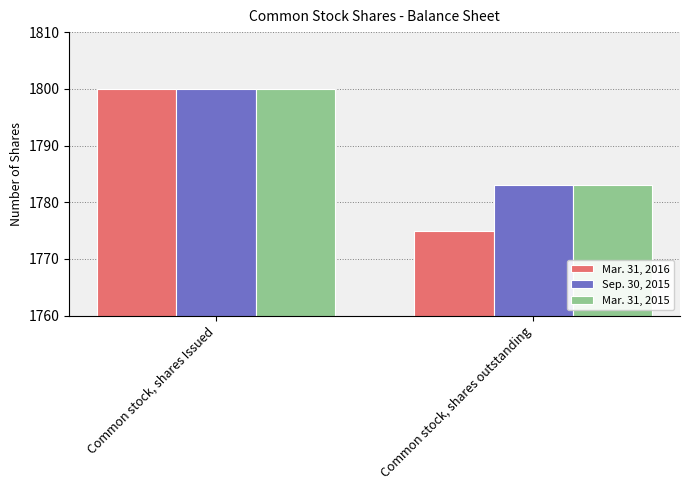

What is the sum of all Mar. 31, 2016 values?

3575